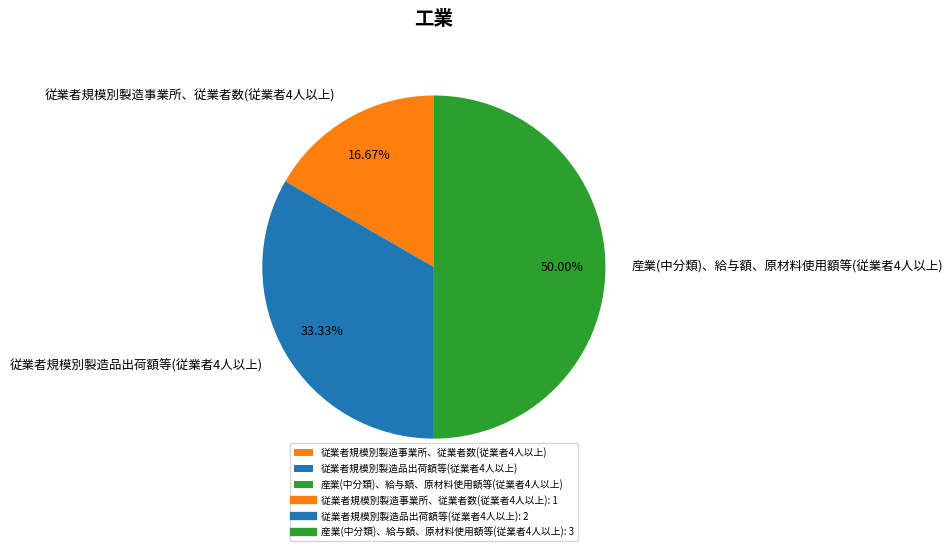

To the nearest percent, what is the average slice percentage?

33%